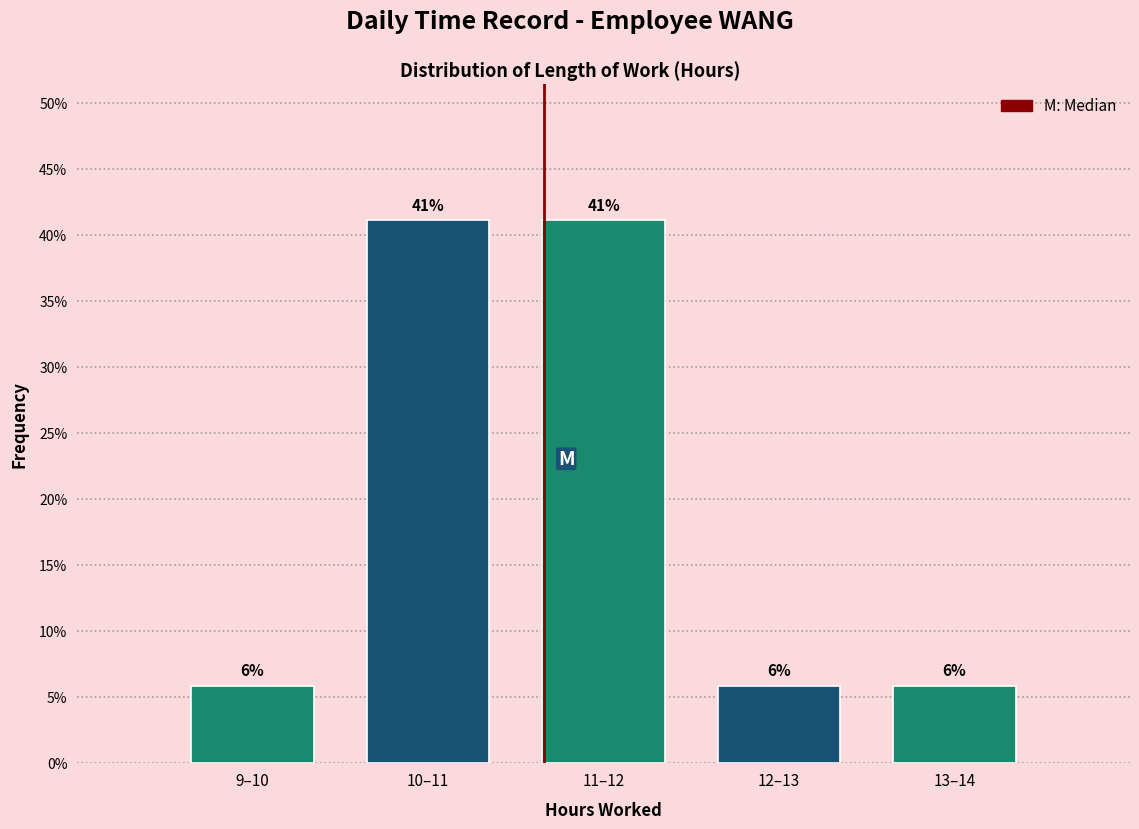

Does the chart contain any negative values?

No